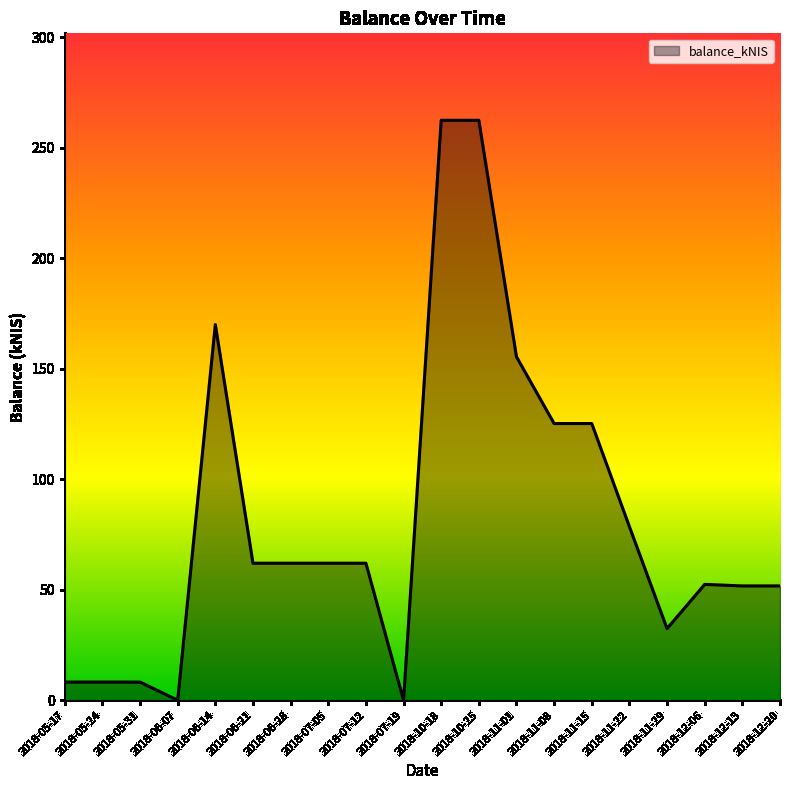

What is the difference between the values at 2018-06-21 and 2018-05-17?

53.8